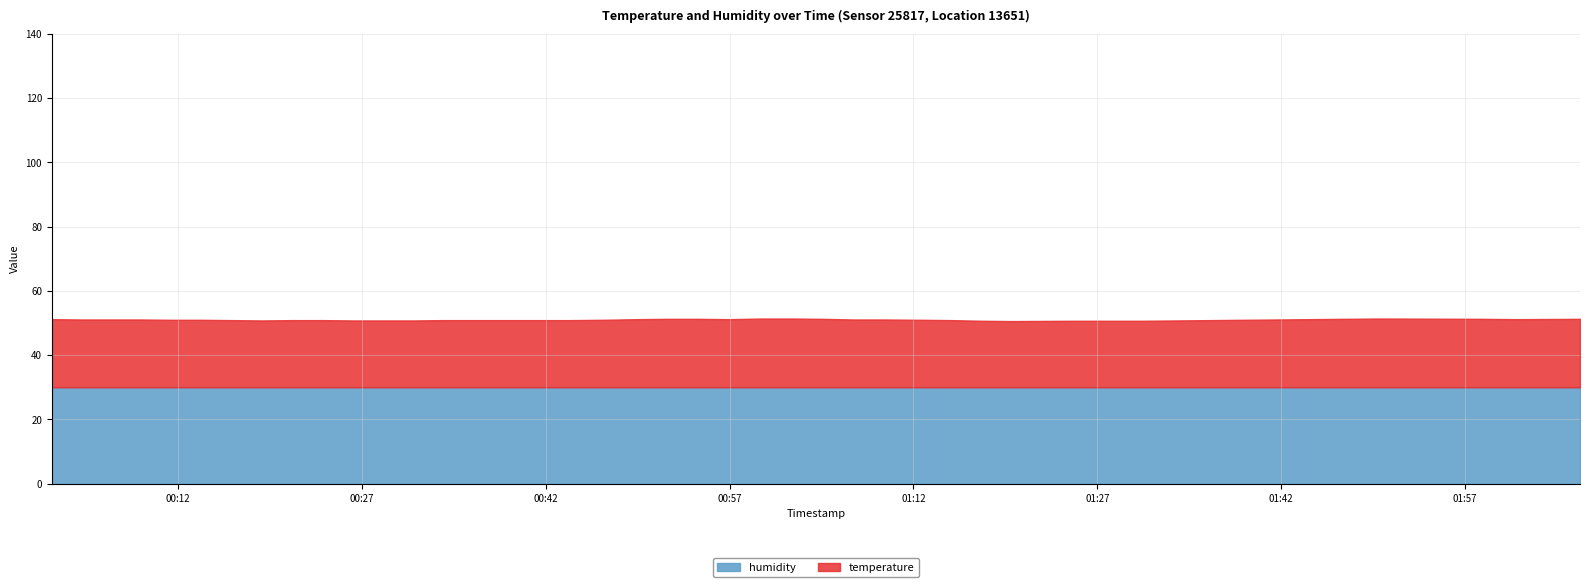

What is the difference between the temperature values at 02:16 and 01:30?

0.6